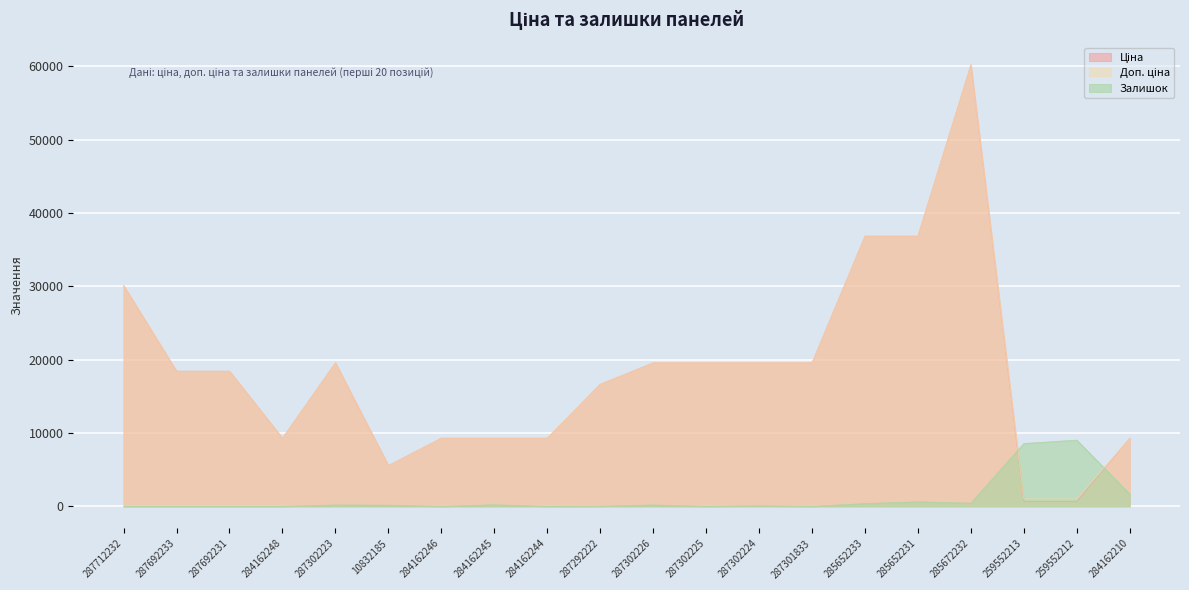

Between 287292222 and 285652233, which series saw the biggest shift?

Ціна